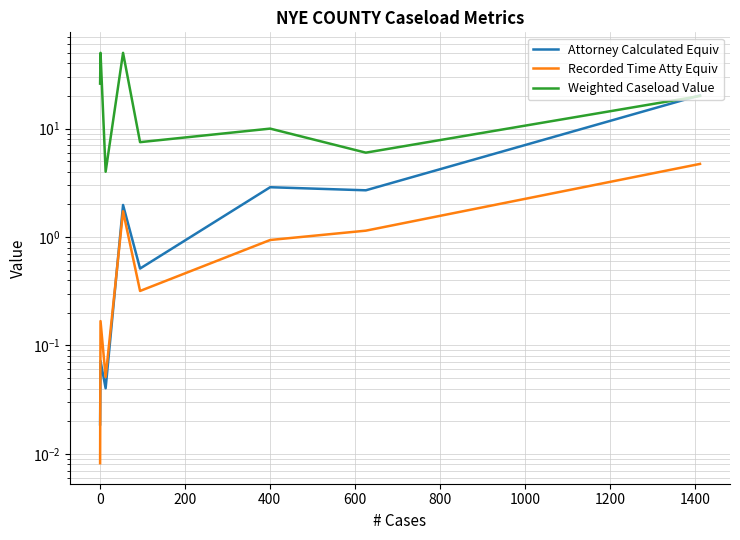

Does the chart display data point markers on the line(s)?

No